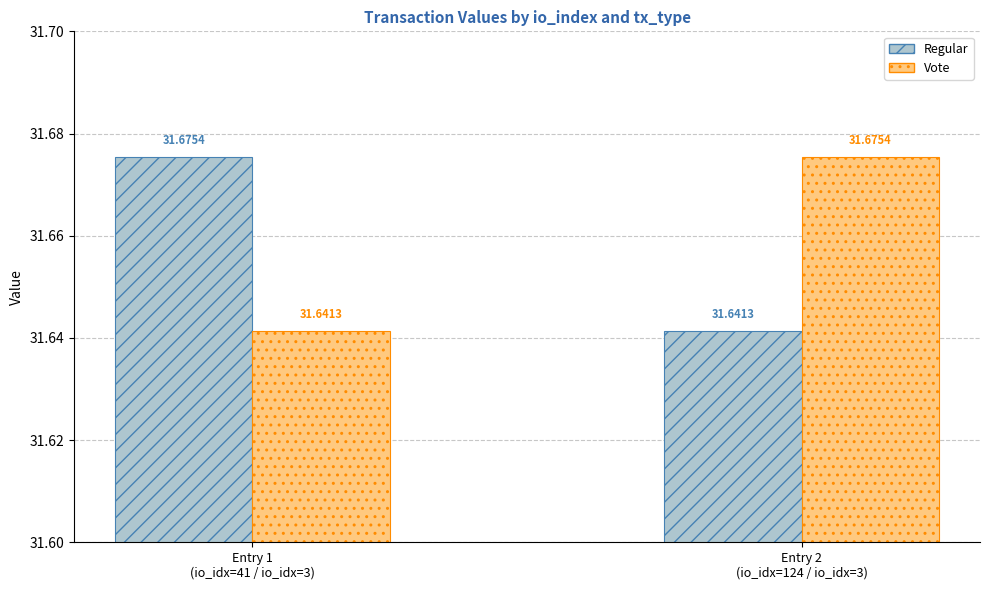

Reading right to left, transcribe all the data shown in this chart.

Regular: Entry 2
(io_idx=124 / io_idx=3)=31.6	Entry 1
(io_idx=41 / io_idx=3)=31.7
Vote: Entry 2
(io_idx=124 / io_idx=3)=31.7	Entry 1
(io_idx=41 / io_idx=3)=31.6